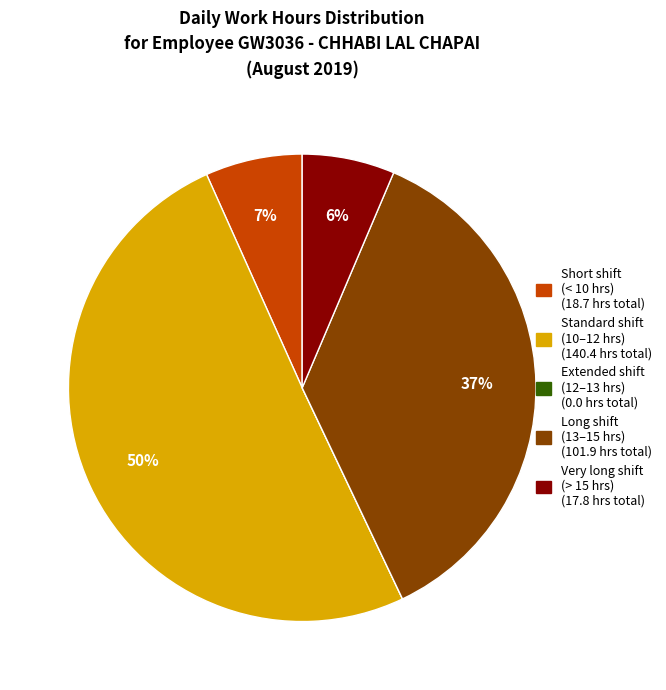

To the nearest percent, what is the difference between the largest and smallest slice percentages?

50%